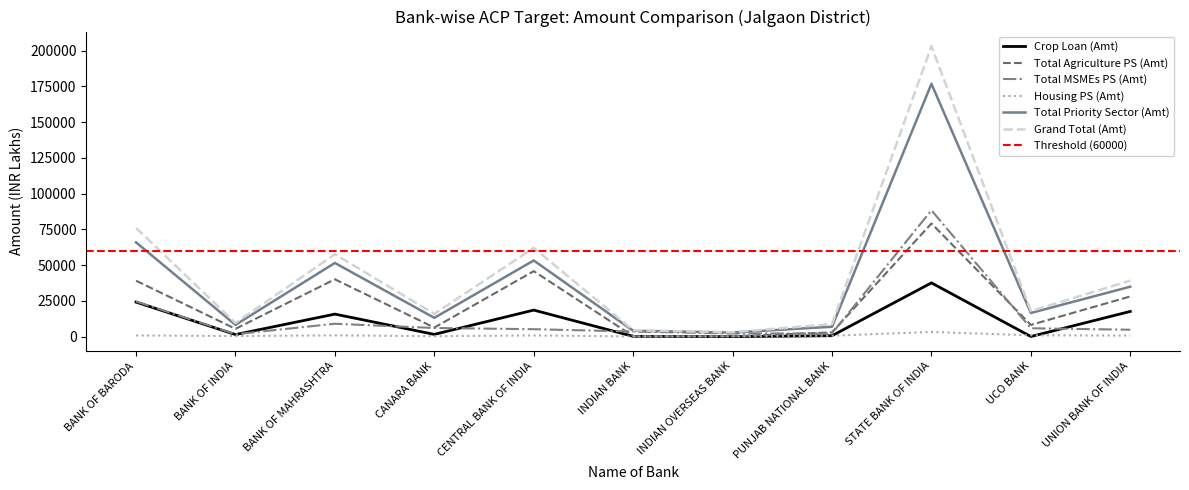

What position from the right is INDIAN OVERSEAS BANK?

5